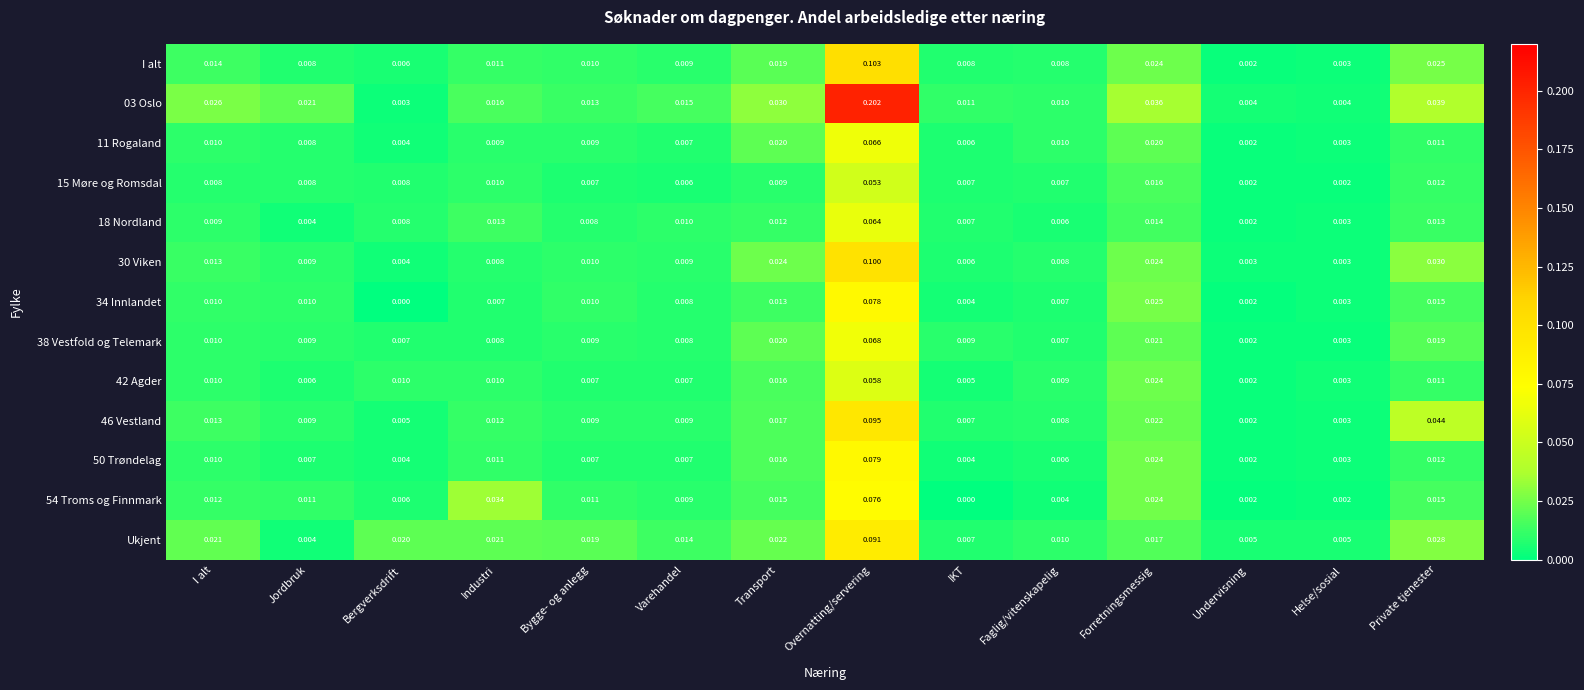

Which series has the largest total across all categories?

03 Oslo